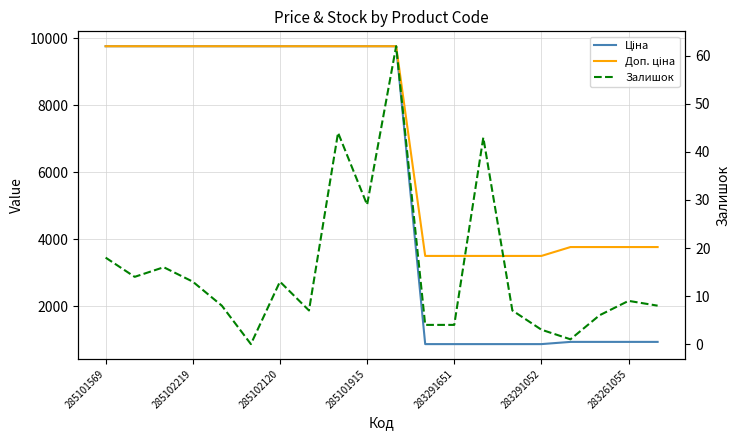

Does the chart have visible grid lines?

Yes